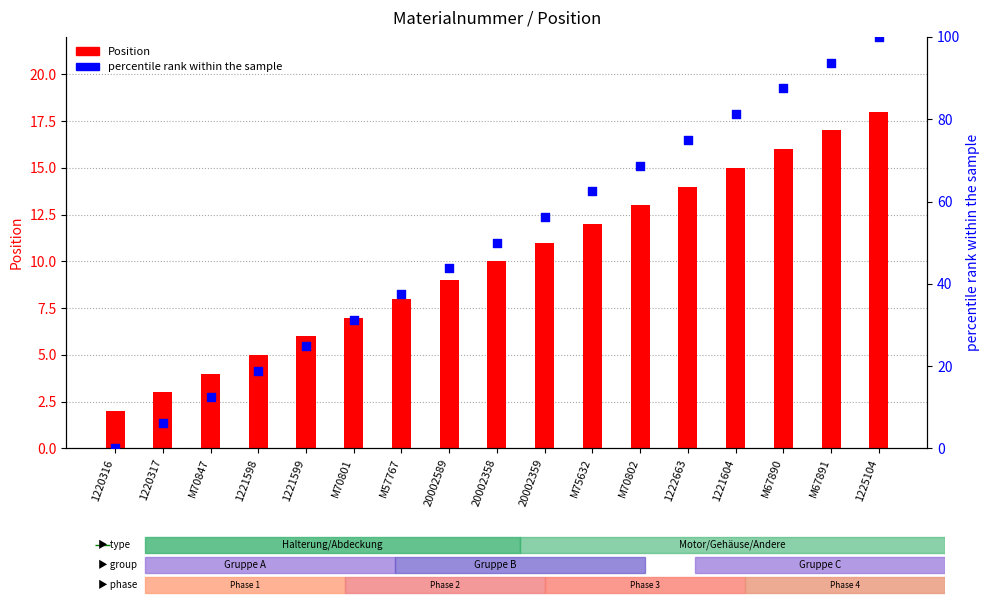

What are all the series names shown in the legend?

Position, percentile rank within the sample